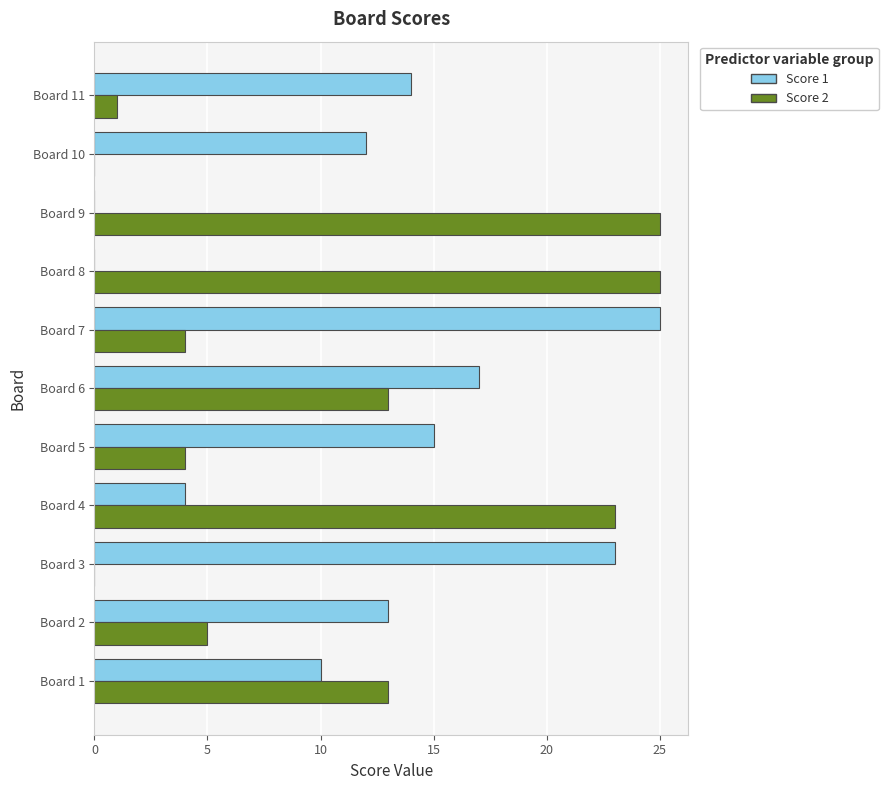

What is the maximum value shown in the chart?

25